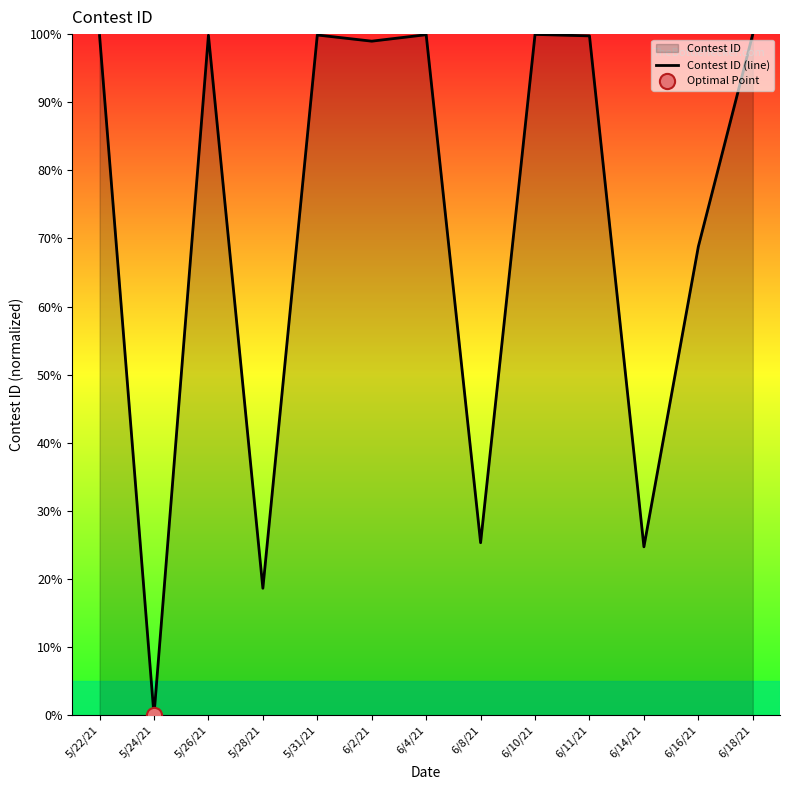

What is the ratio of the value at 6/10/21 to the value at 6/2/21?

1.0